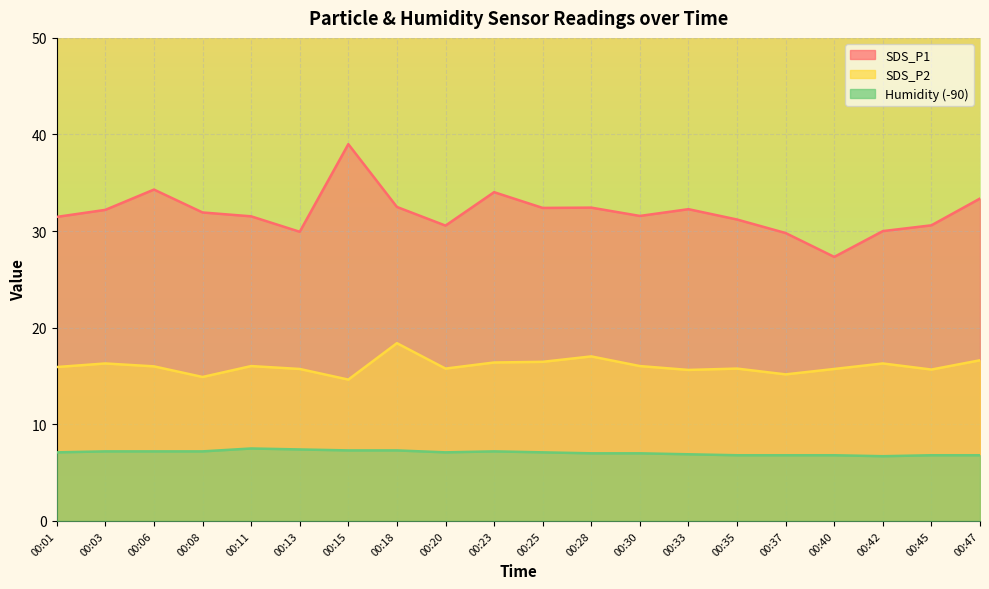

At which label does SDS_P1 first exceed 31?

00:01